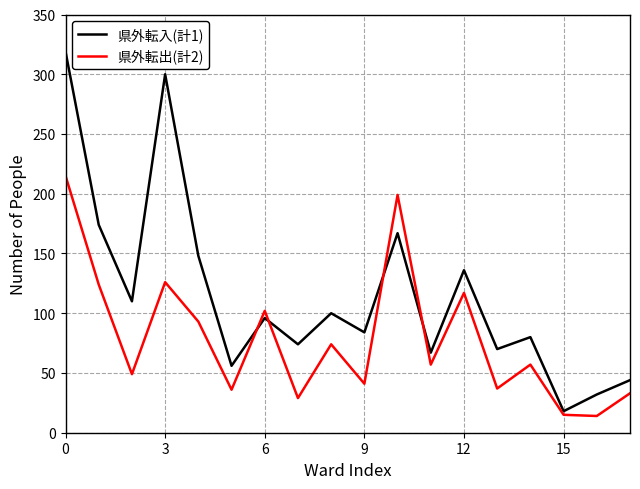

What are all the series names shown in the legend?

県外転入(計1), 県外転出(計2)